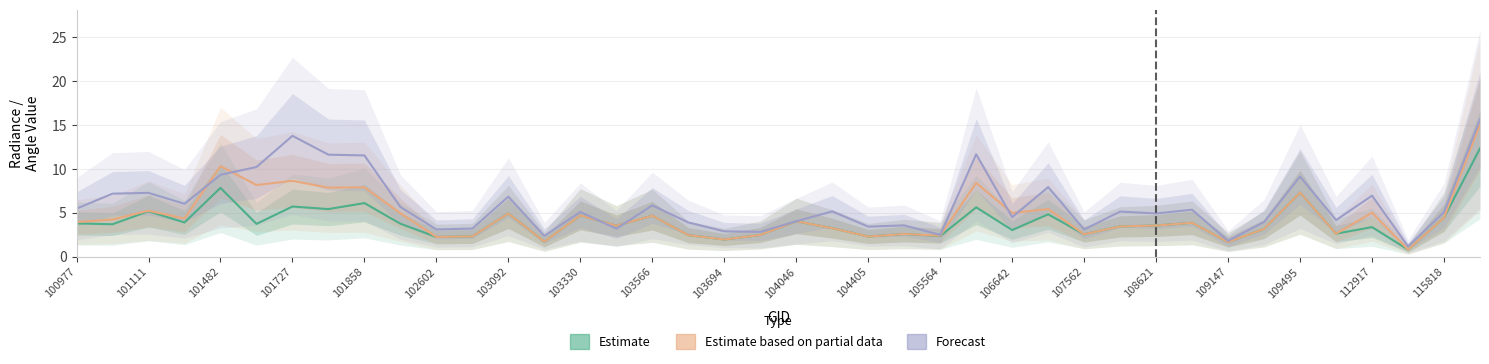

At how many categories does at least one series exceed 3?

34